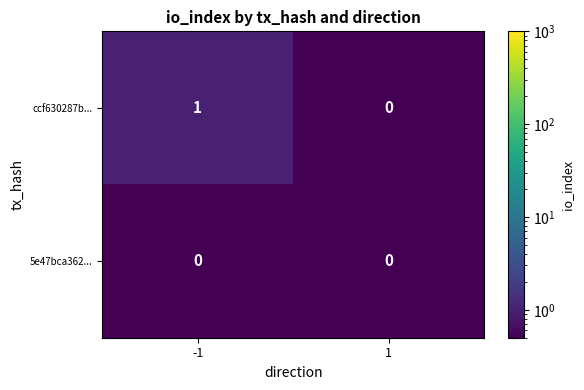

The value of 5e47bca362... at 1 is 0. True or false?

True